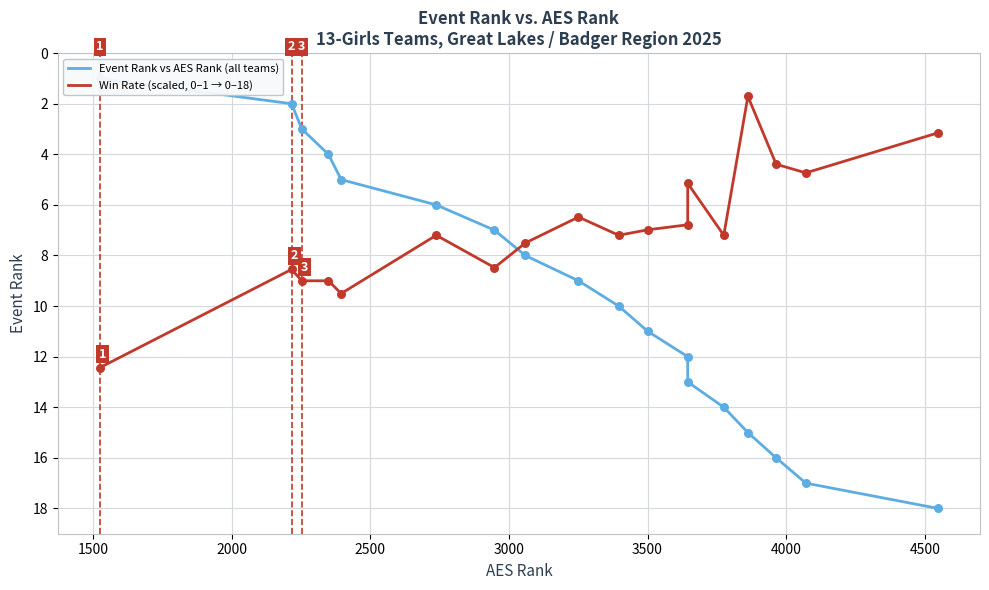

Is the value of Event Rank vs AES Rank (all teams) at 13 greater than the value of Win Rate (scaled, 0–1 → 0–18) at 3500?

Yes